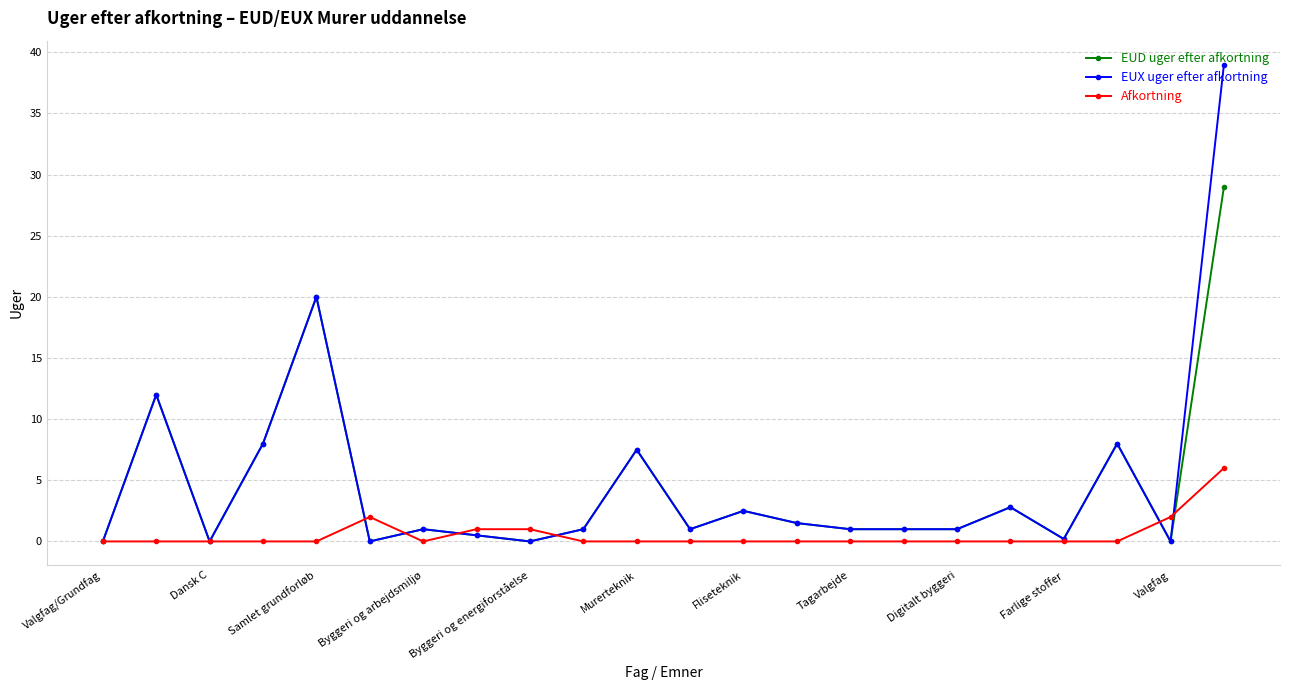

Which series has the widest spread of values?

EUX uger efter afkortning